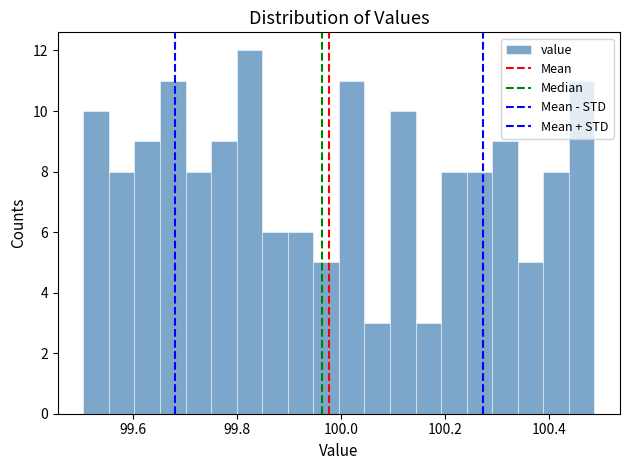

Around what value on the x-axis is the tallest bar? Give the approximate position of its centre, as read against the axis.

99.82